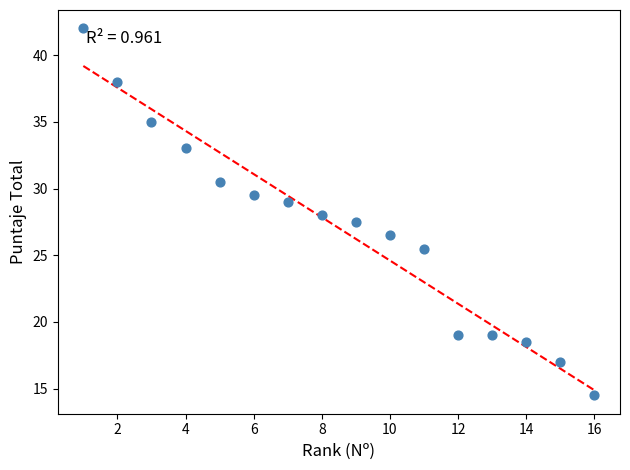

What is the range of Y values (max minus min)?

27.5